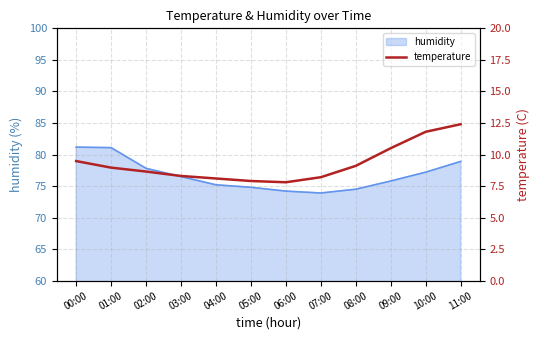

The value of humidity at 07:00 is 120.6. True or false?

False